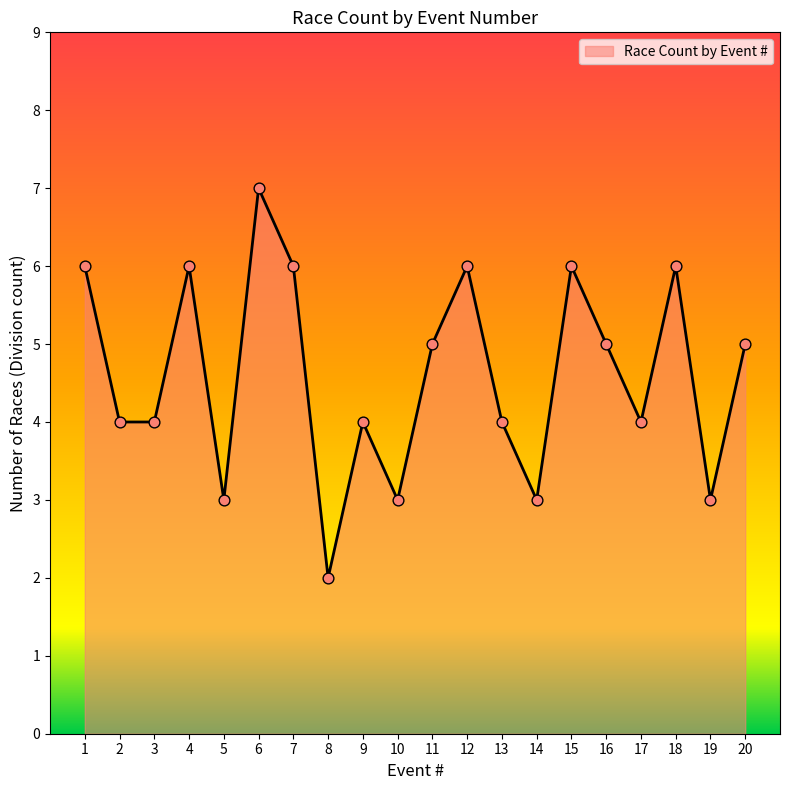

What is the ratio of the value at 2 to the value at 8?

2.0